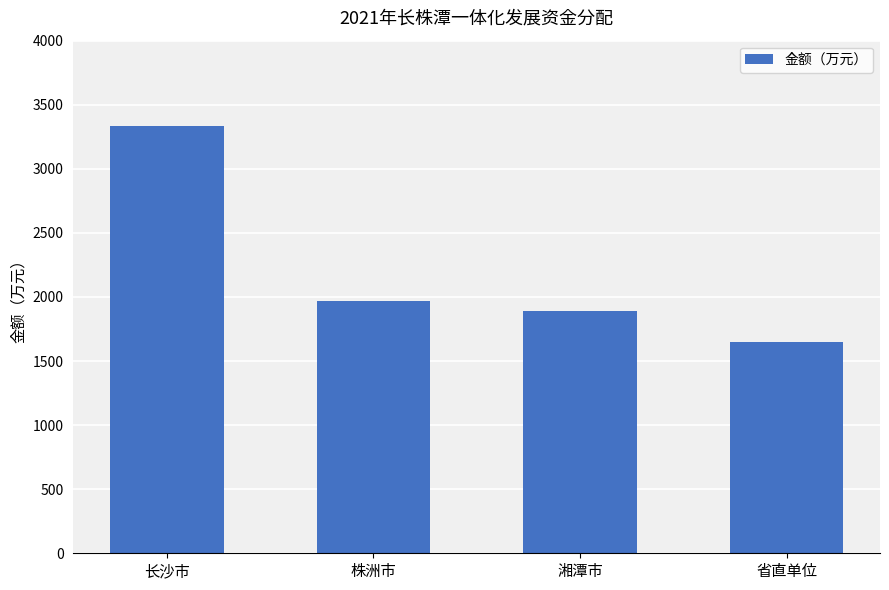

What is the change in value from 株洲市 to 湘潭市?

-78